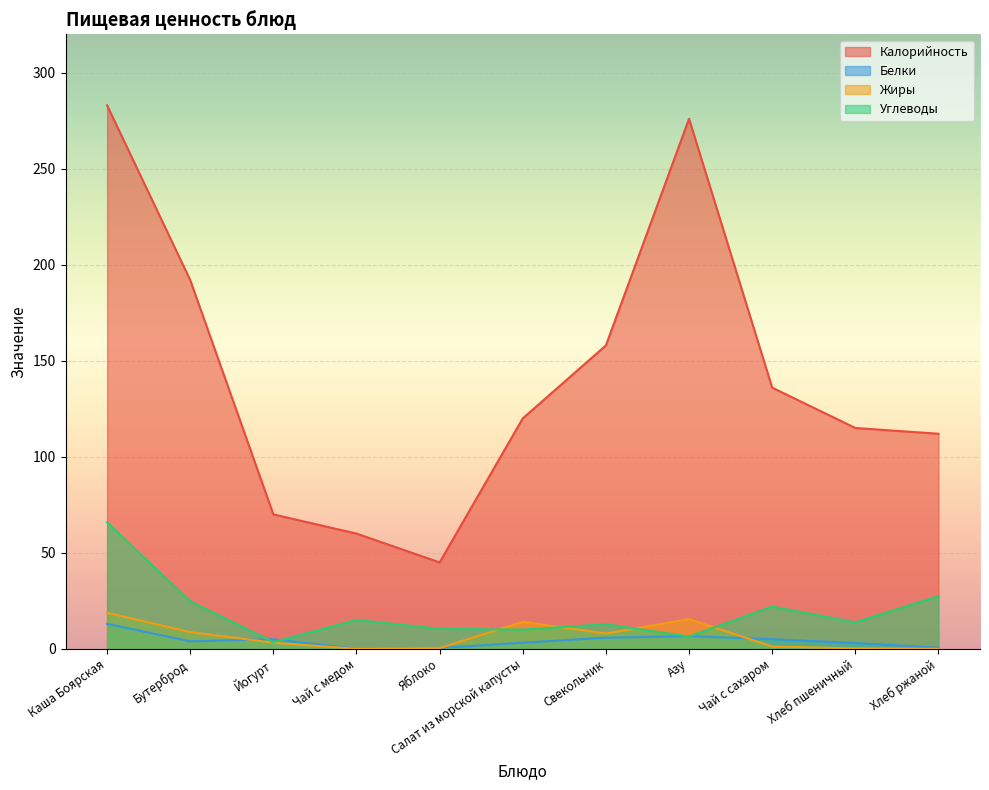

What is the label of the 11th point from the right?

Каша Боярская